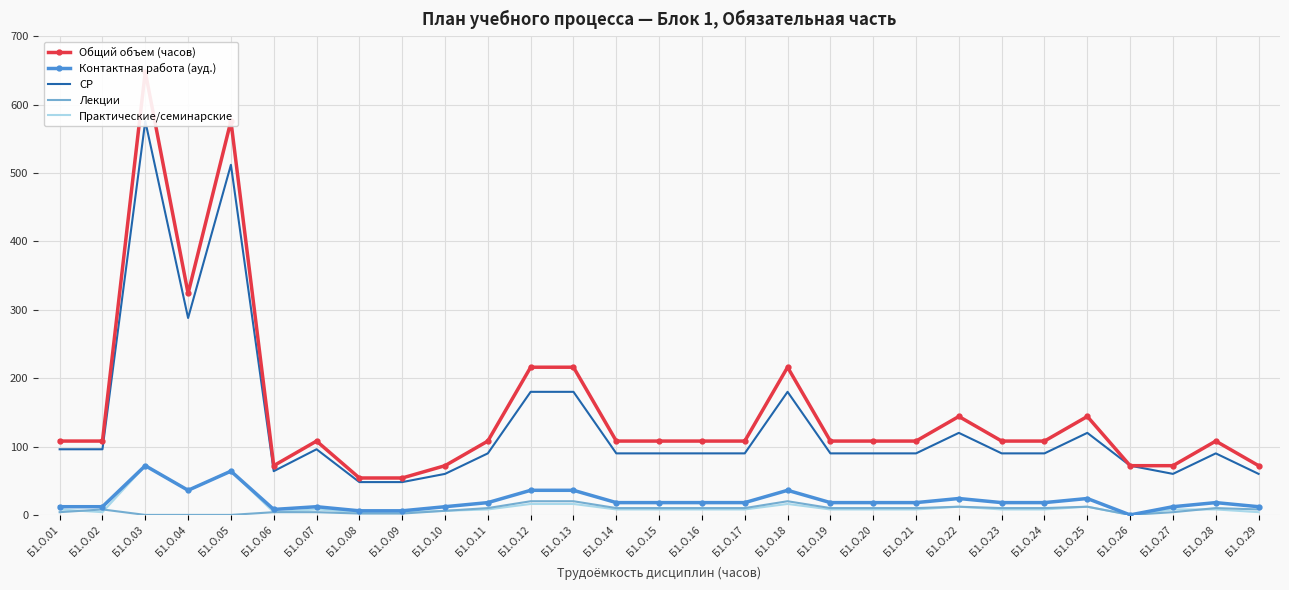

Reading left to right, list all the values displayed in this chart.

Общий объем (часов): 108	108	648	324	576	72	108	54	54	72	108	216	216	108	108	108	108	216	108	108	108	144	108	108	144	72	72	108	72
Контактная работа (ауд.): 12	12	72	36	64	8	12	6	6	12	18	36	36	18	18	18	18	36	18	18	18	24	18	18	24	0	12	18	12
СР: 96	96	576	288	512	64	96	48	48	60	90	180	180	90	90	90	90	180	90	90	90	120	90	90	120	72	60	90	60
Лекции: 4	8	0	0	0	4	4	2	2	6	10	20	20	10	10	10	10	20	10	10	10	12	10	10	12	0	4	10	8
Практические/семинарские: 8	4	72	36	64	4	8	4	4	6	8	16	16	8	8	8	8	16	8	8	8	12	8	8	12	0	8	8	4